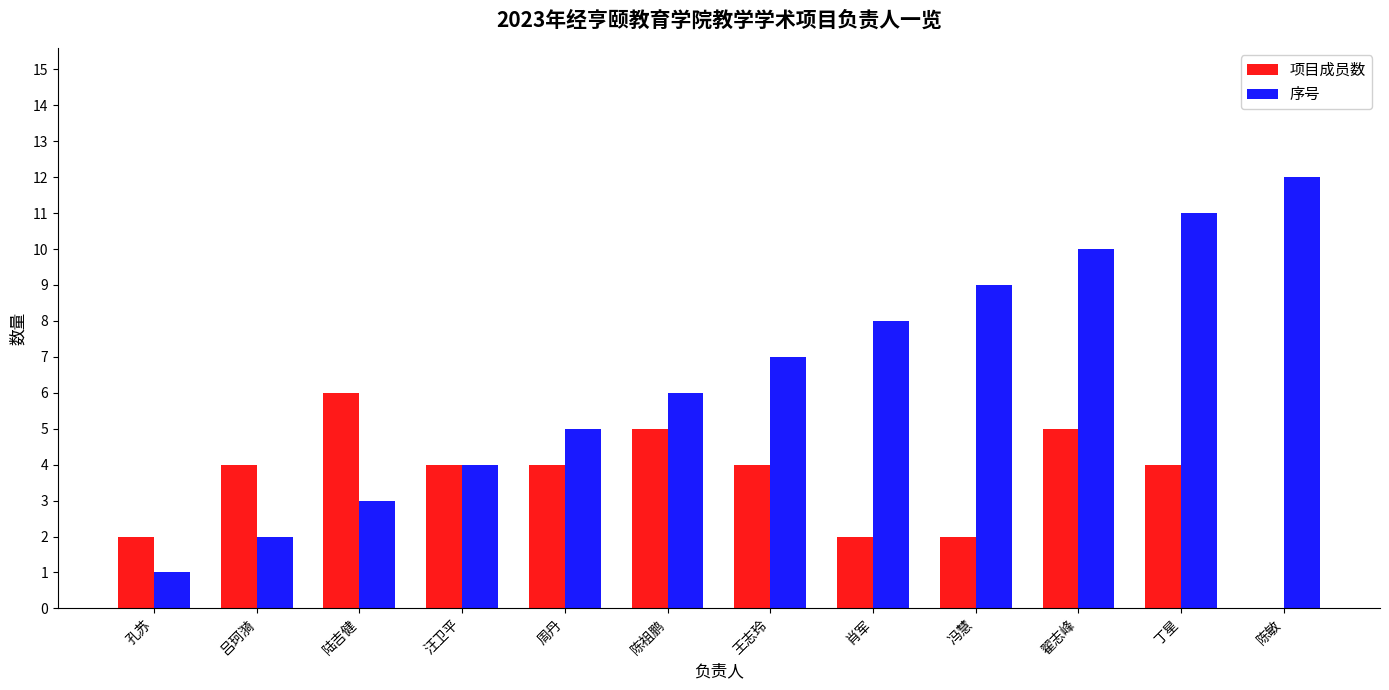

Is it true that 序号 equals 6 at 陈祖鹏?

True